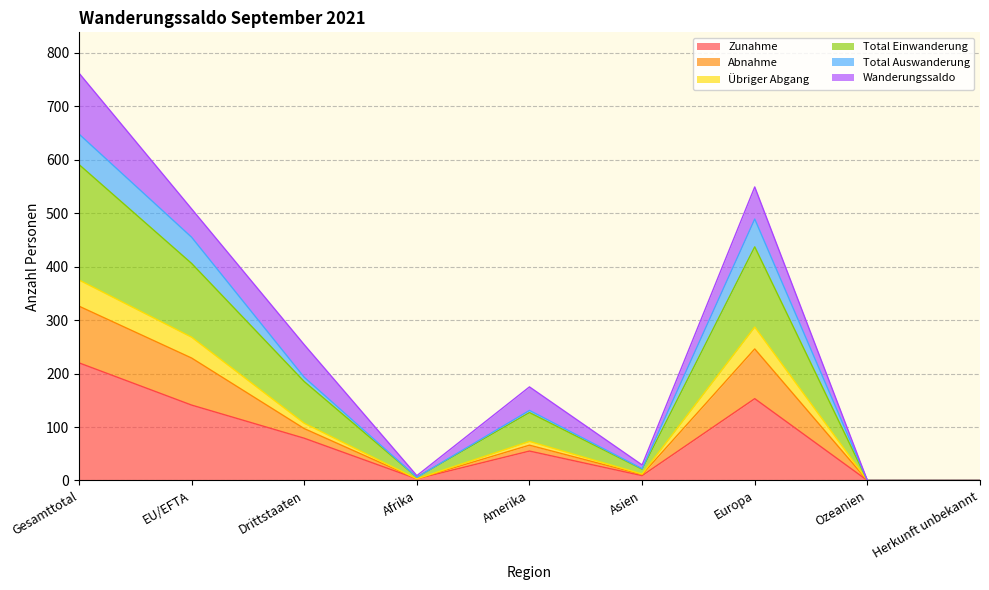

How many interior local valleys does the Zunahme series have?

2